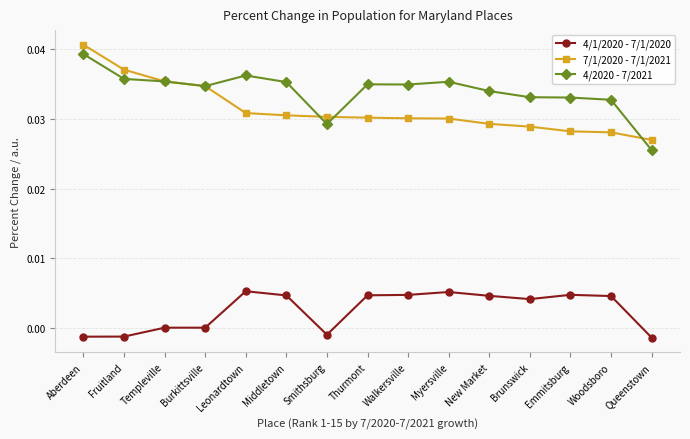

The value of 4/1/2020 - 7/1/2020 at Templeville is 0.0. True or false?

True